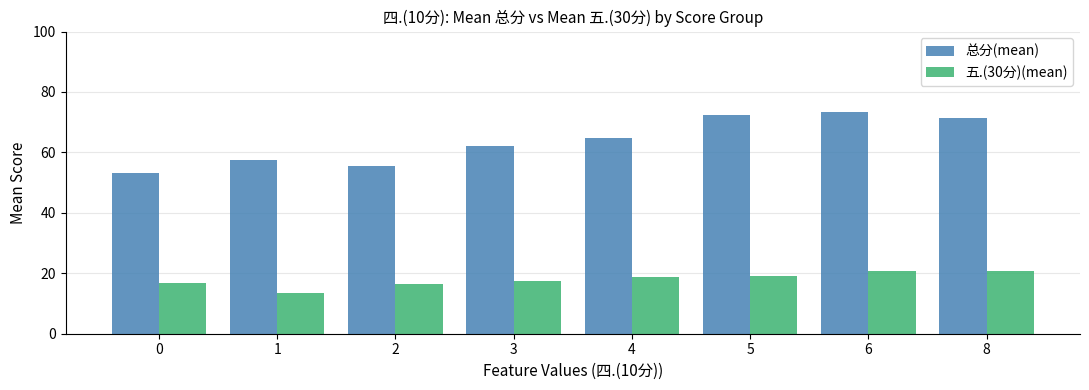

Is it true that 总分(mean) equals 53.1 at 0?

True